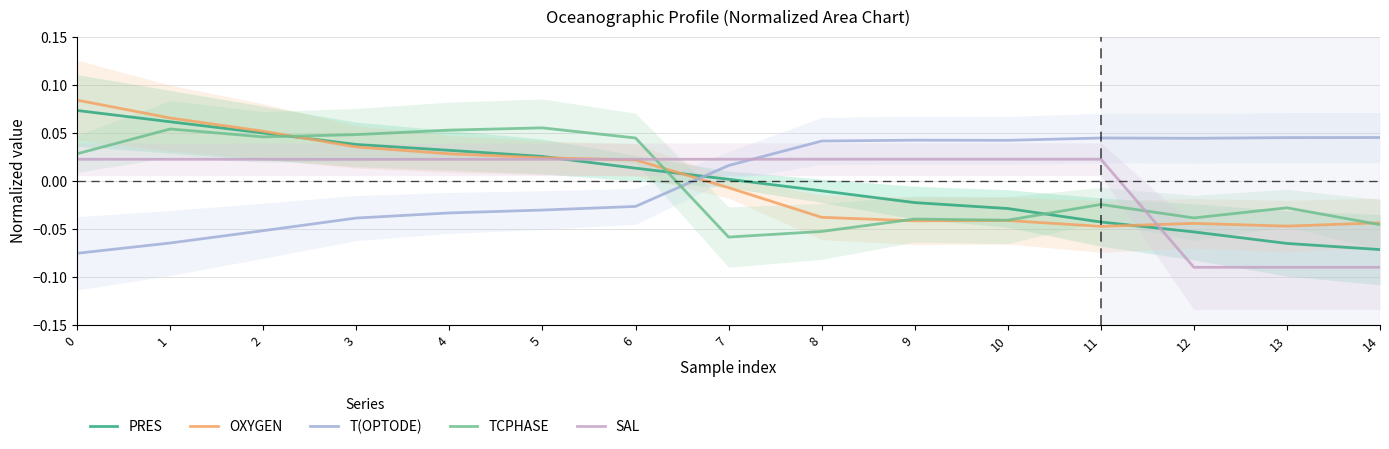

At which category is the sum across all series the highest?

1